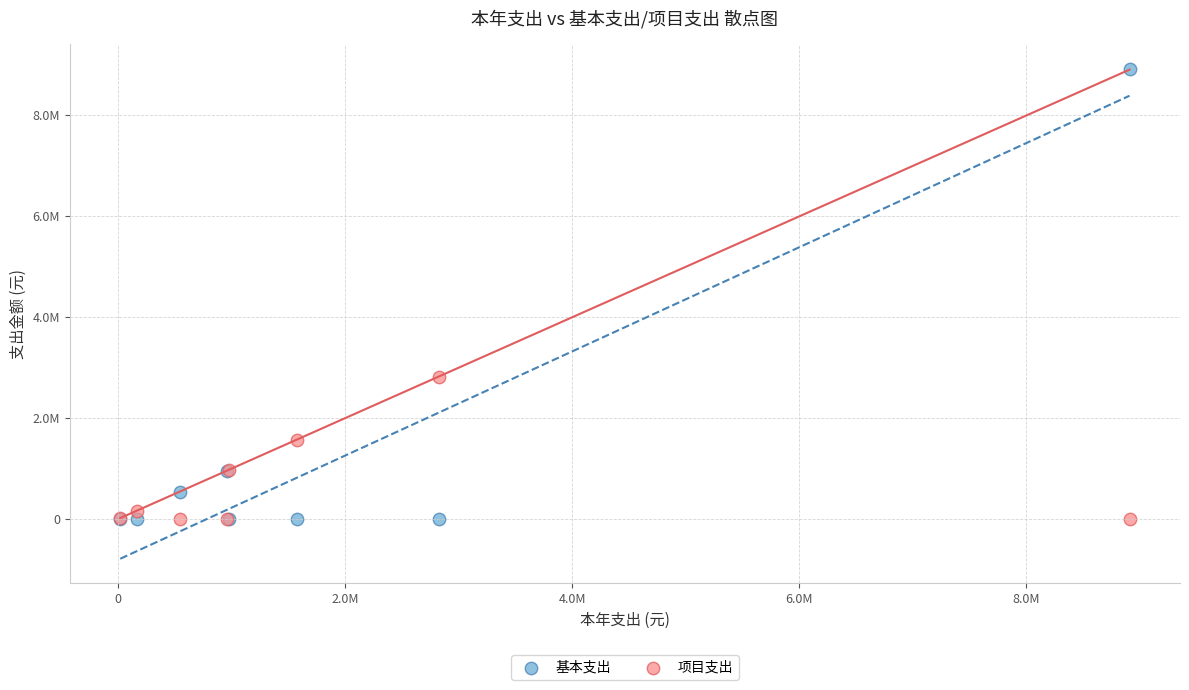

Which series contains the highest Y value?

基本支出